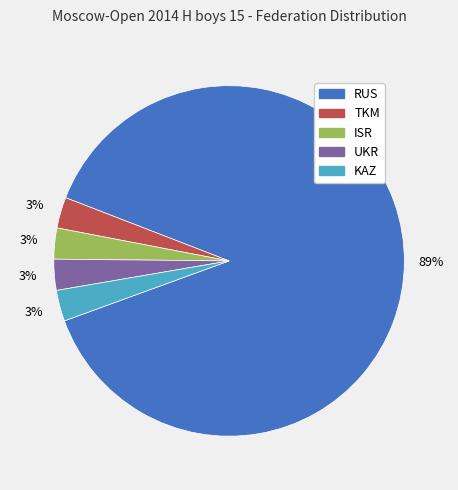

What is the largest slice in the pie chart?

RUS